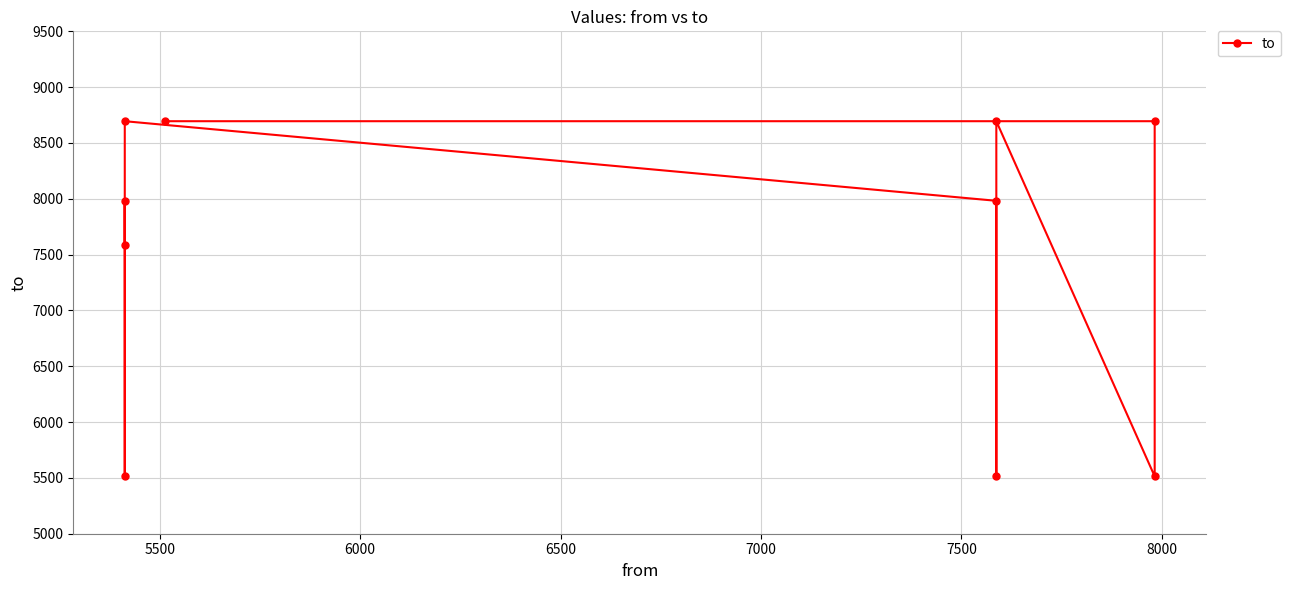

What is the difference between the maximum and minimum values?

3181